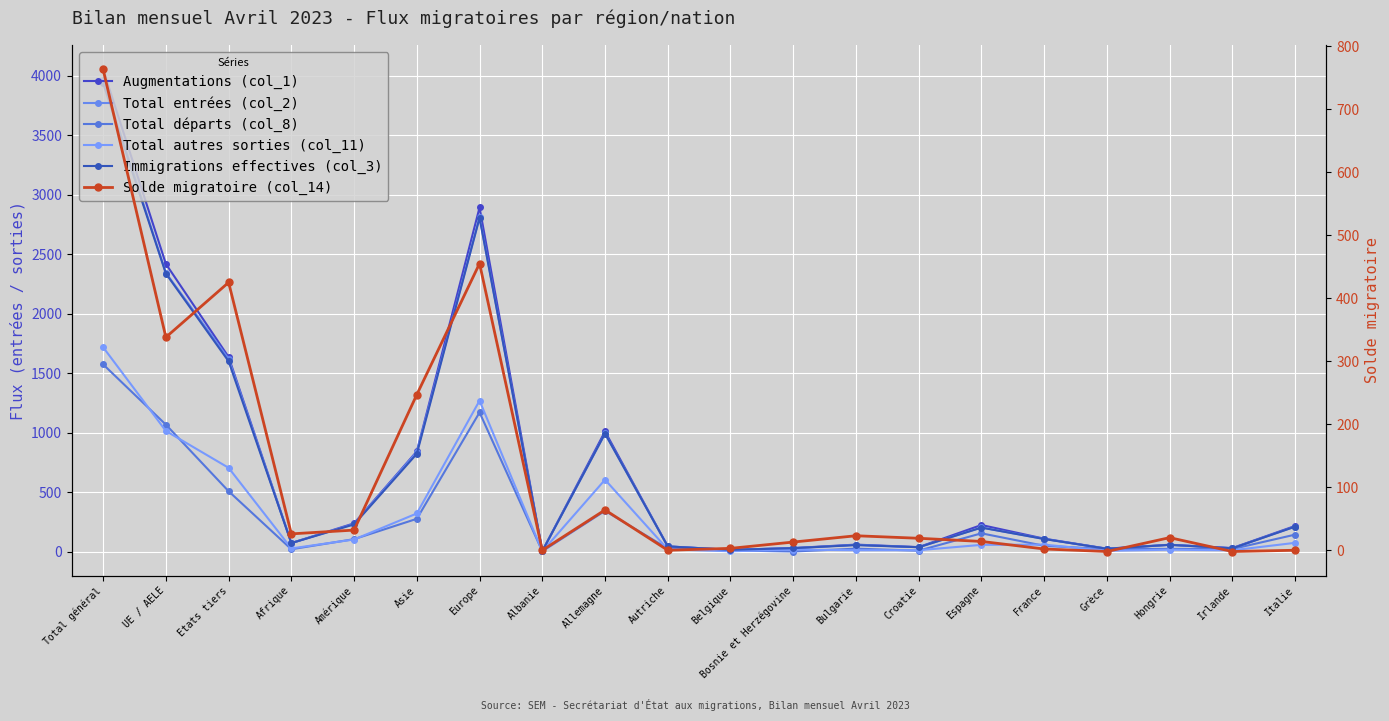

At Croatie, list the series in order from smallest to largest.

Total départs (col_8), Total autres sorties (col_11), Solde migratoire (col_14), Total entrées (col_2), Immigrations effectives (col_3), Augmentations (col_1)